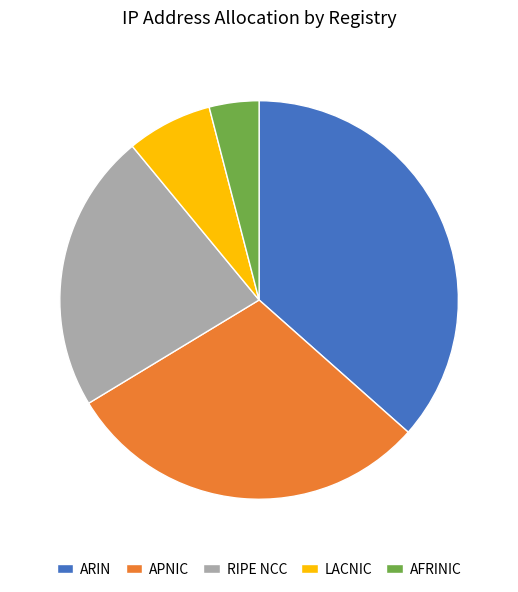

Count the number of slices in the pie.

5